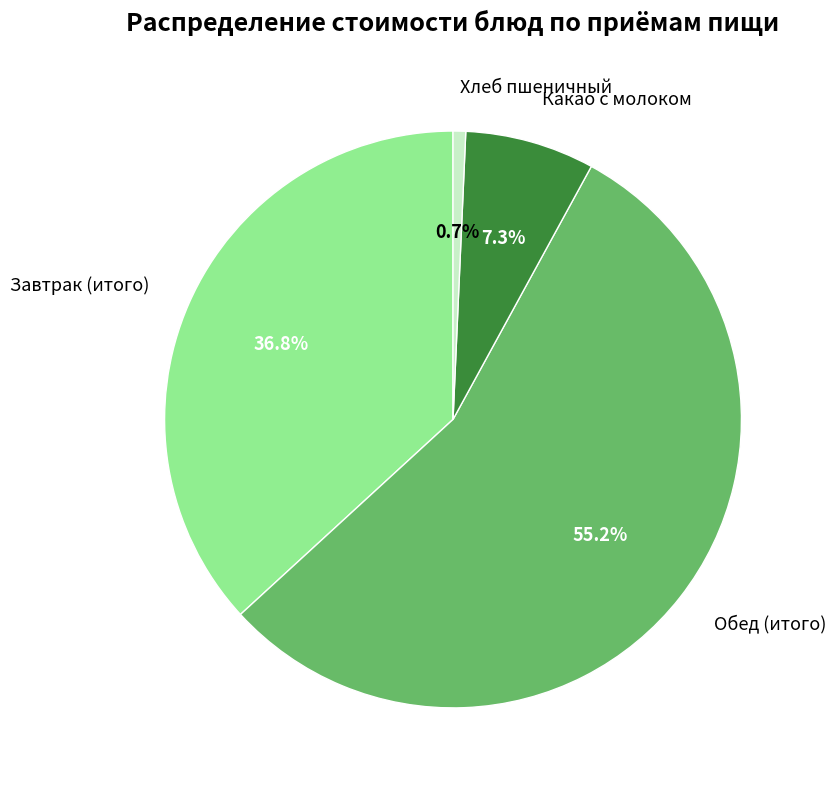

To the nearest percent, what is the combined percentage of Хлеб пшеничный and Какао с молоком?

8%